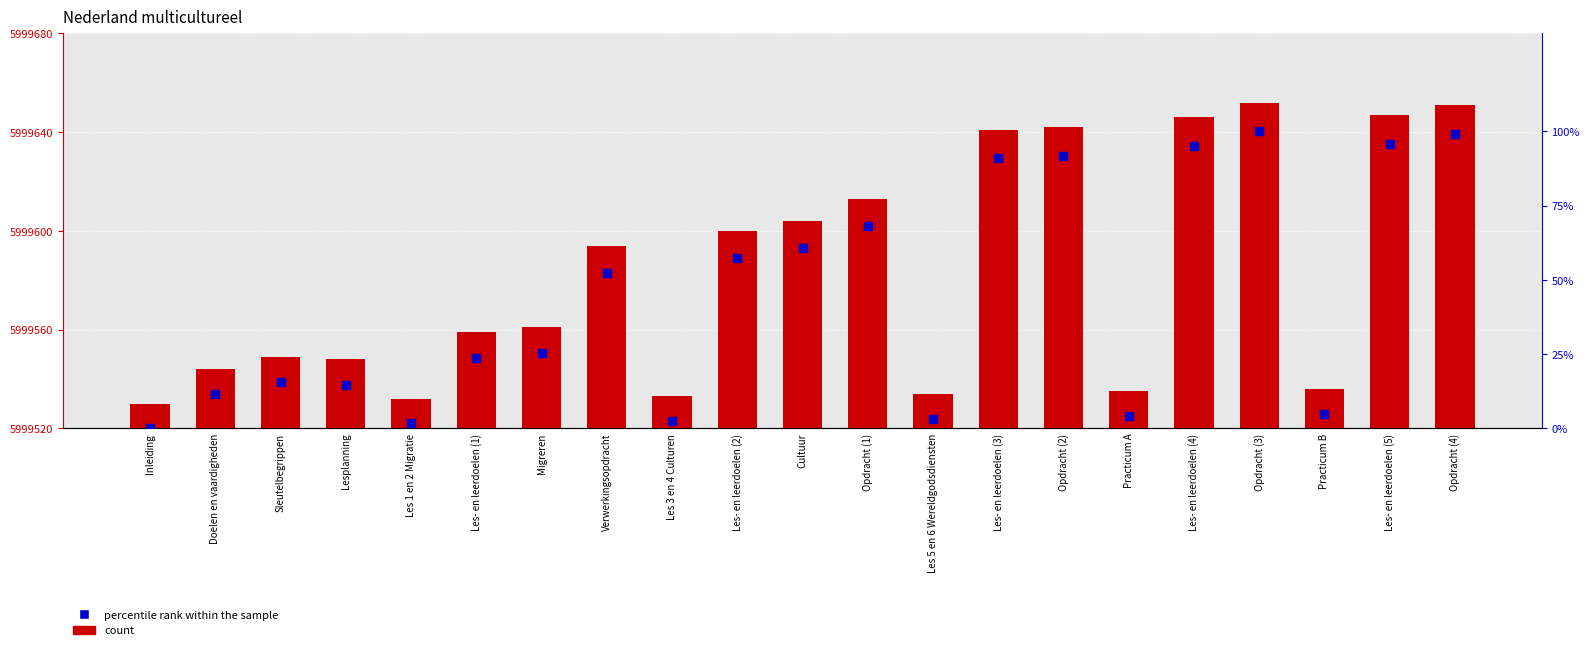

Which series reaches the minimum Y coordinate?

percentile rank within the sample